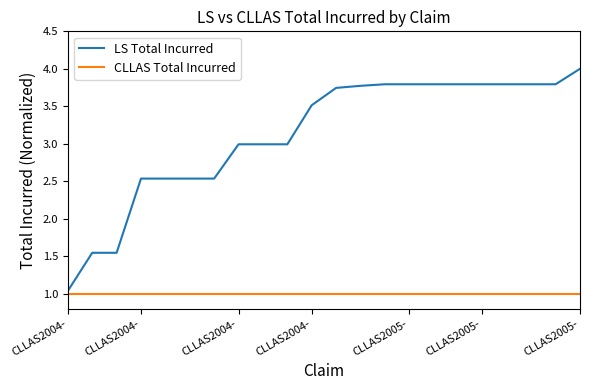

True or false: CLLAS Total Incurred and LS Total Incurred cross at least once.

False